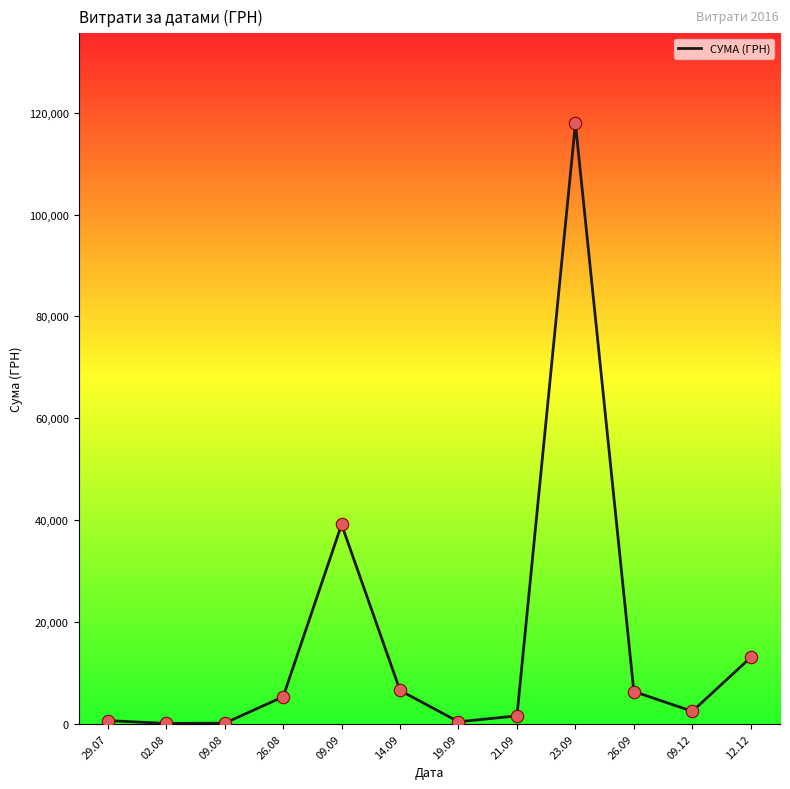

What is the change in value from 09.08 to 14.09?

+6417.6